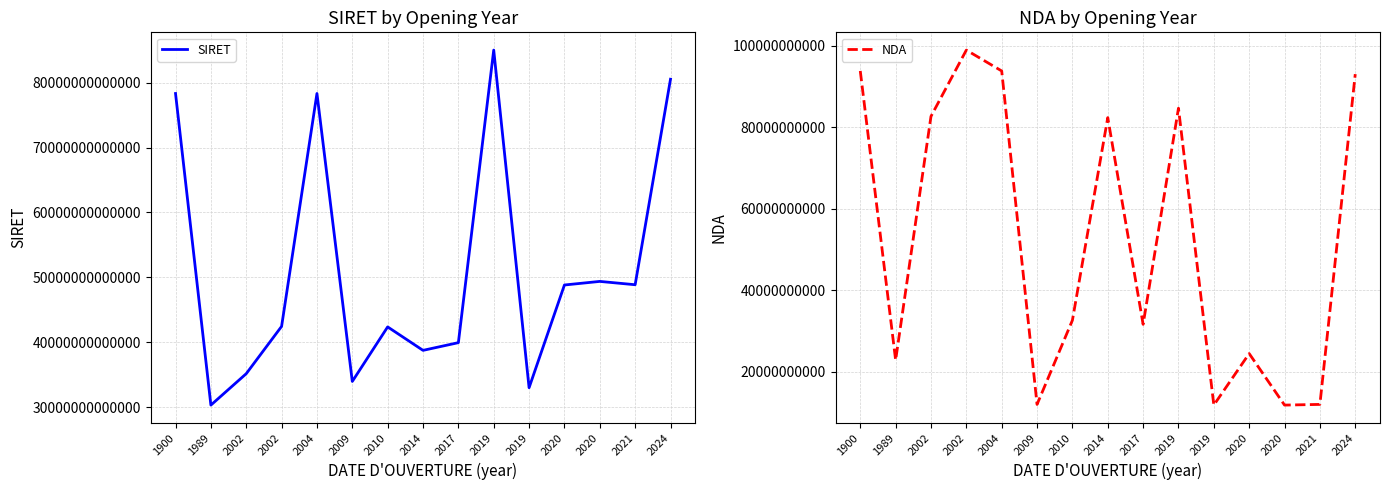

At which label does SIRET reach its minimum?

1989